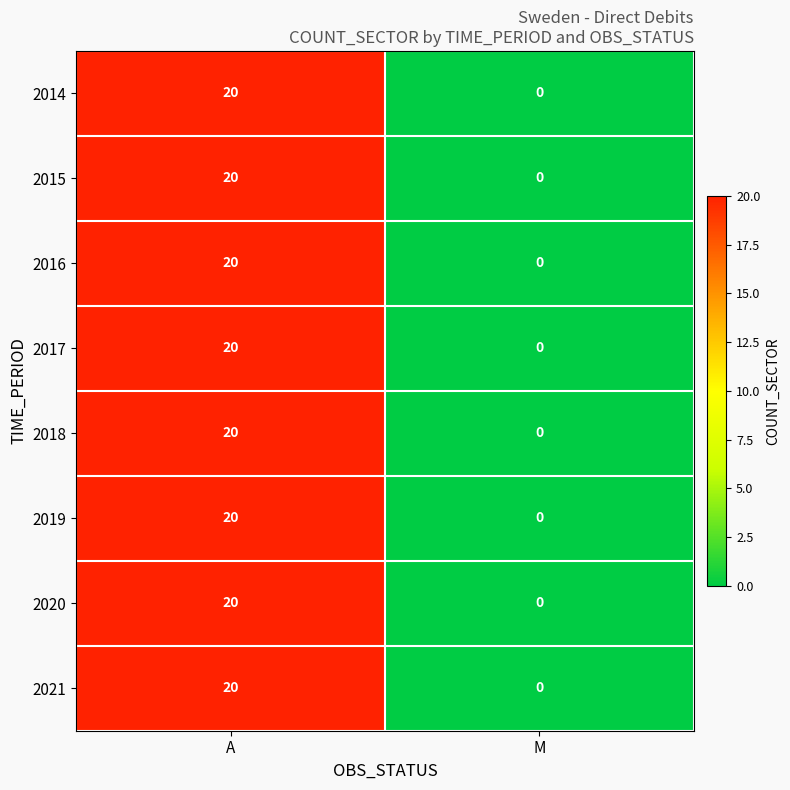

At which category does the chart reach its minimum across all series?

M